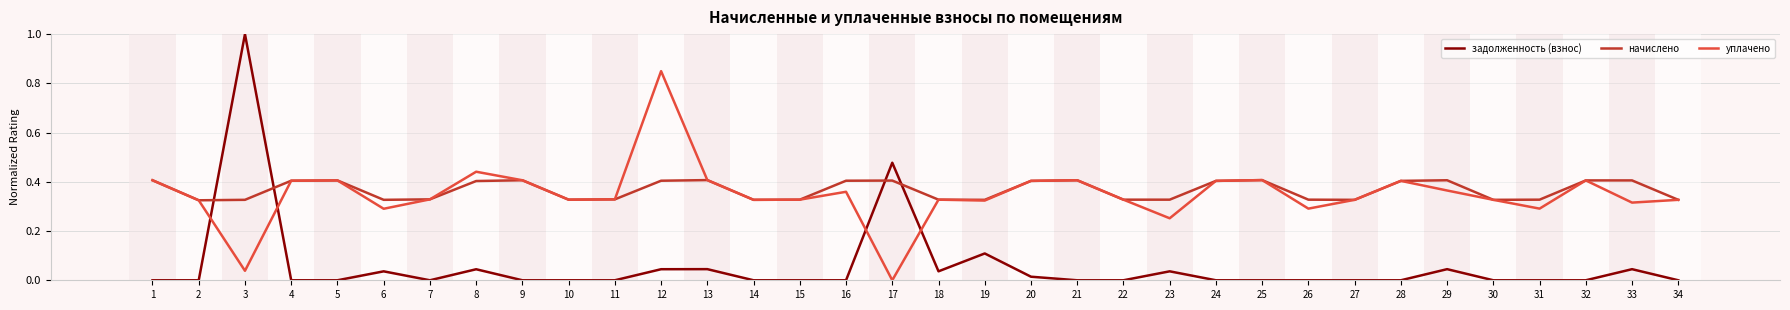

Where is the first local maximum for задолженность (взнос)?

3